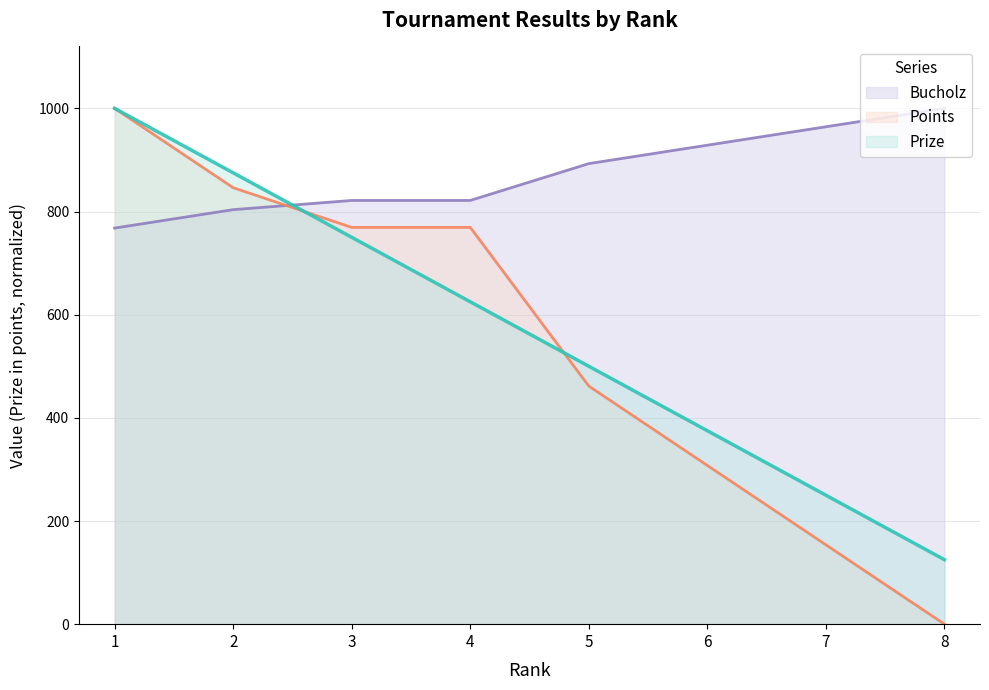

True or false: Points has a value of 257.7 at 1.

False